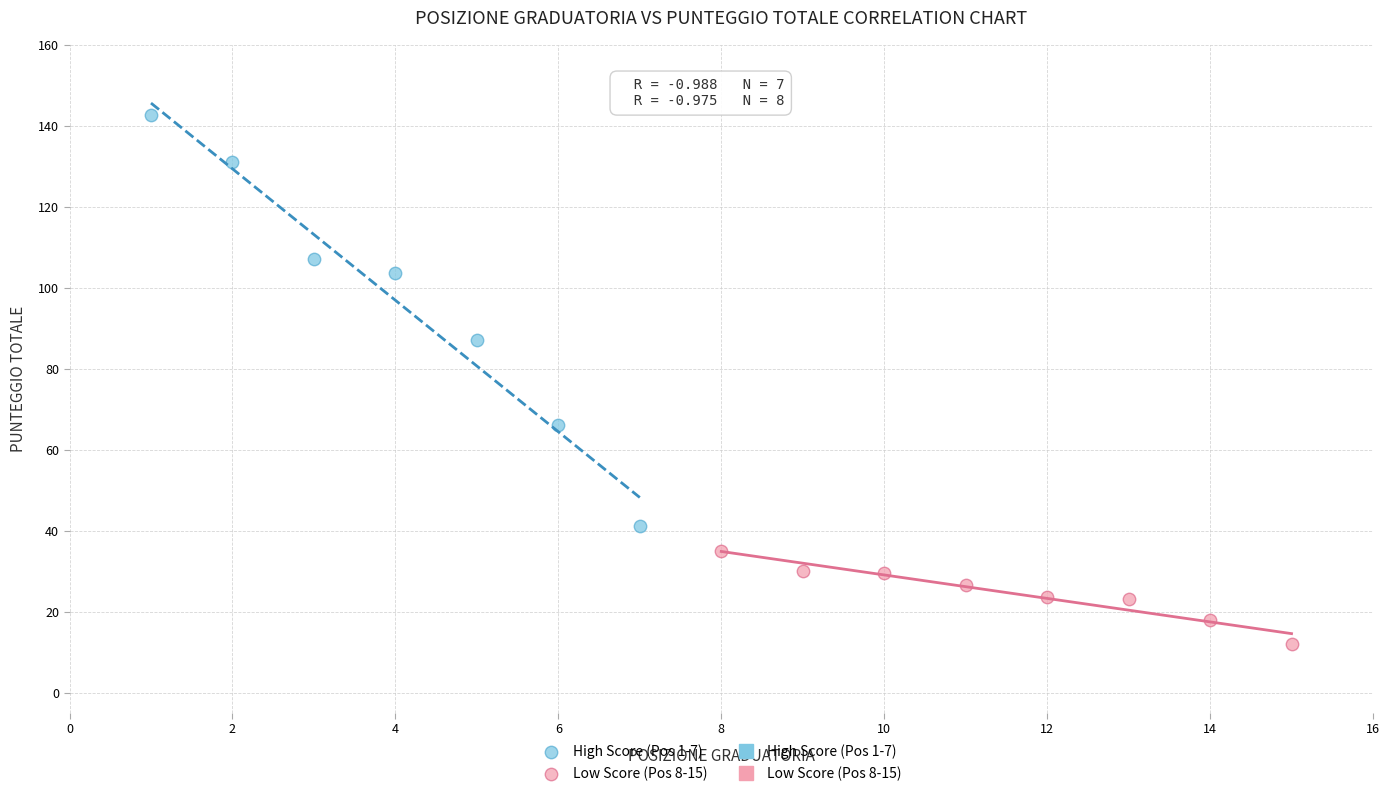

Which series has the largest Y range (max minus min)?

High Score (Pos 1-7)